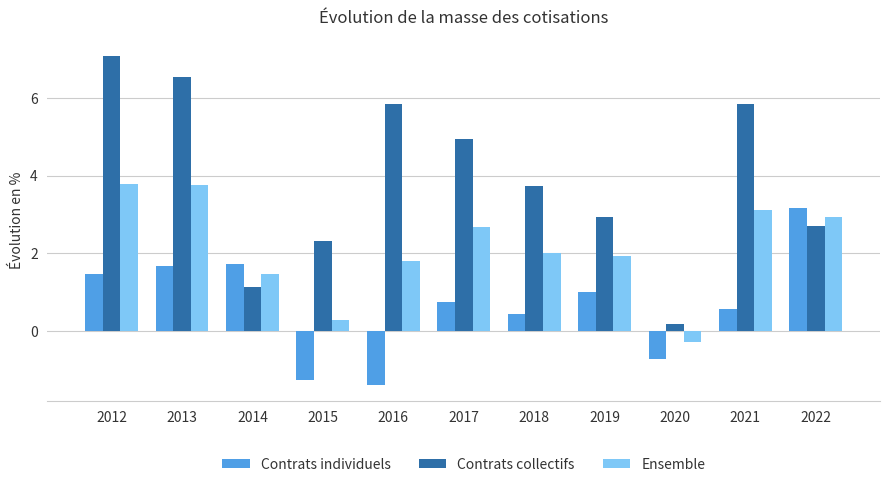

Which category has the lowest value across all series?

2016